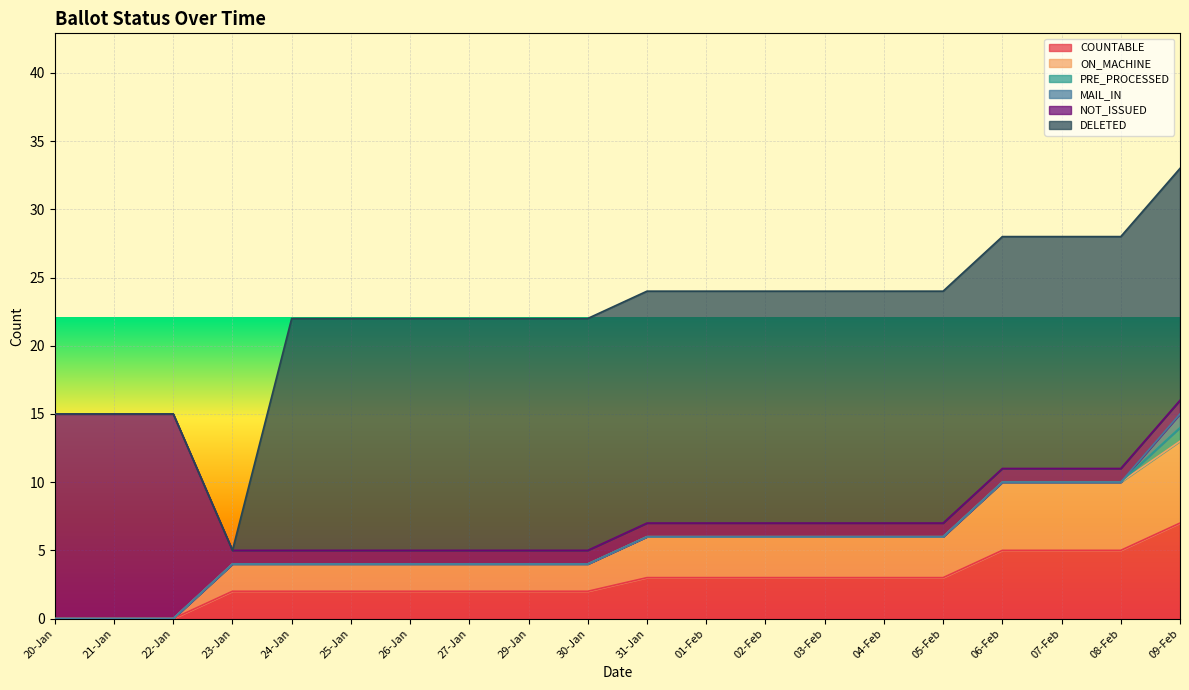

At which label is MAIL_IN closest to 0?

20-Jan